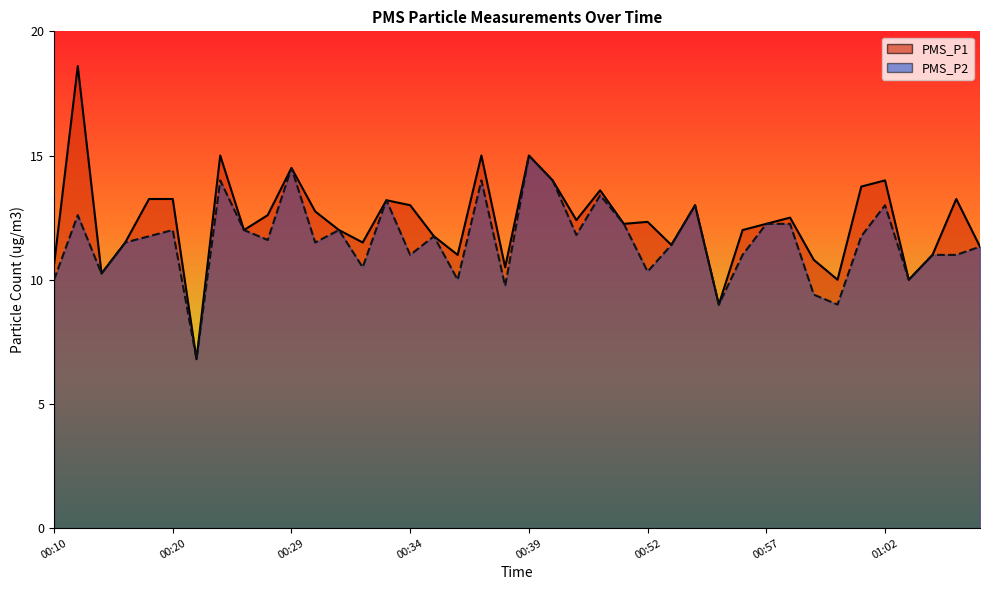

What is the sum of the PMS_P2 values at 01:05 and 01:00?

20.0